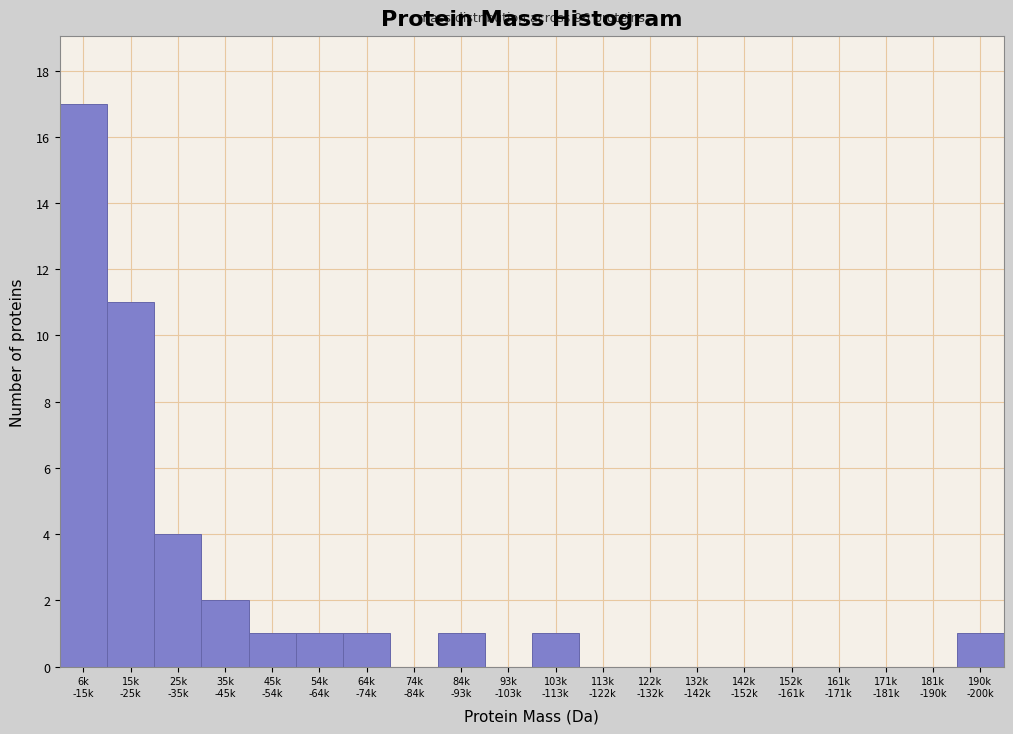

What is the greatest value displayed?

17